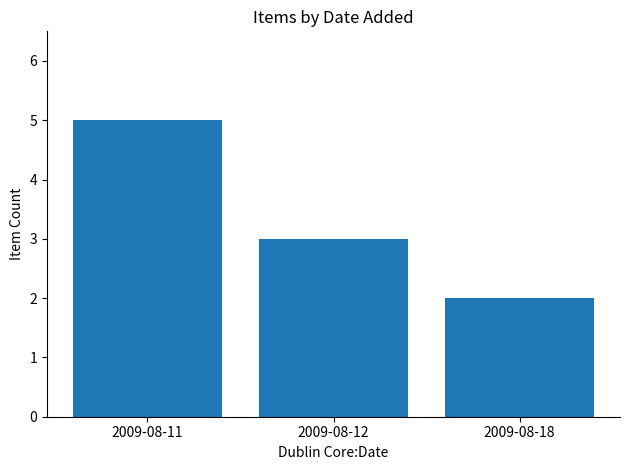

How many bars are there in total?

3